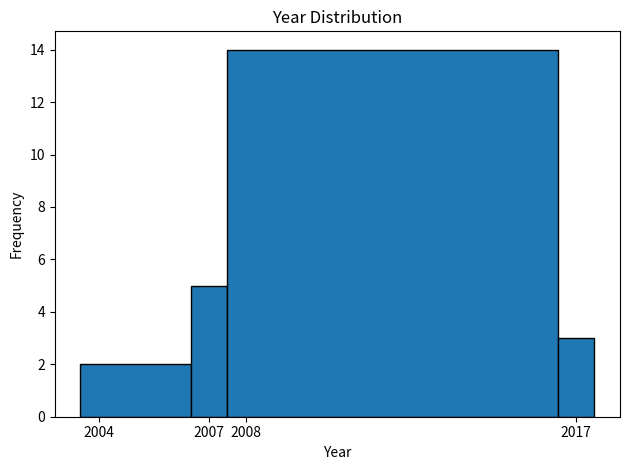

Reading left to right, transcribe this chart: for each bar, give the range it covers on the x-axis and its height. The values are not printed on the chart, so give them approximately, as read against the axis.

2003.5 to 2006.5: 2
2006.5 to 2007.5: 5
2007.5 to 2016.5: 14
2016.5 to 2017.5: 3